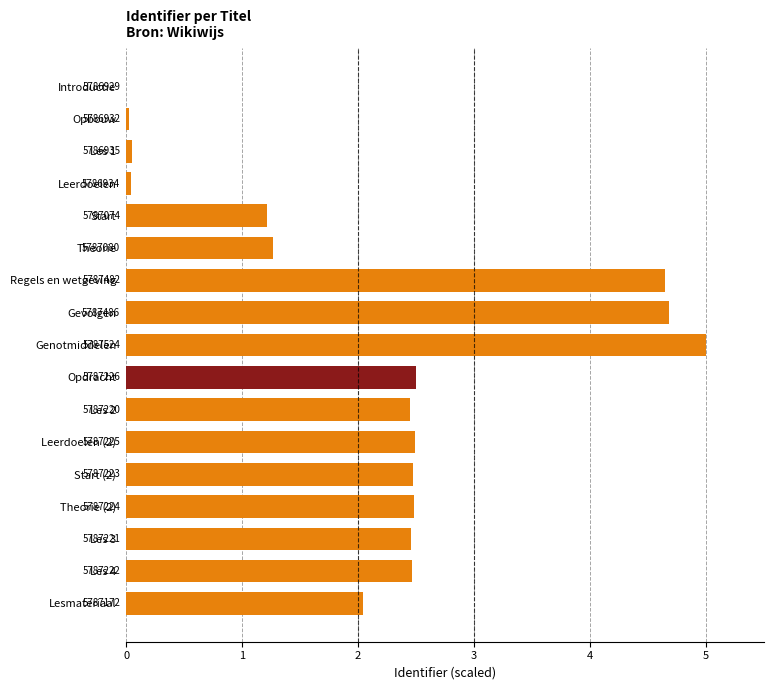

Count the number of categories in the chart.

17